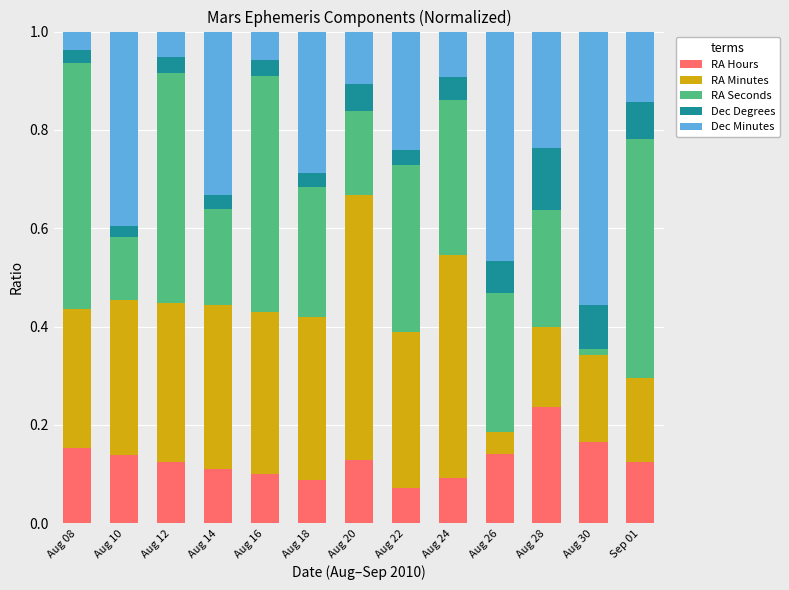

What is the total value across all series at Aug 14?

1.0